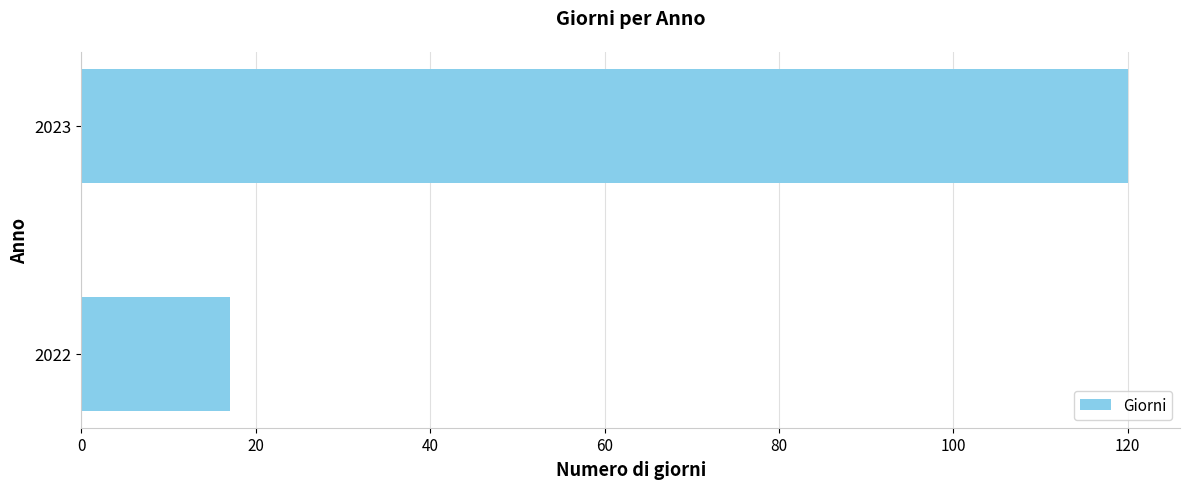

Rank the categories by value from highest to lowest.

2023, 2022